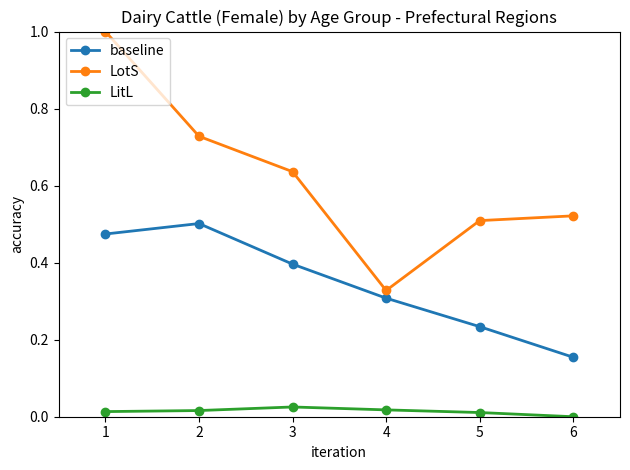

Rank the categories by baseline value from lowest to highest.

6, 5, 4, 3, 1, 2